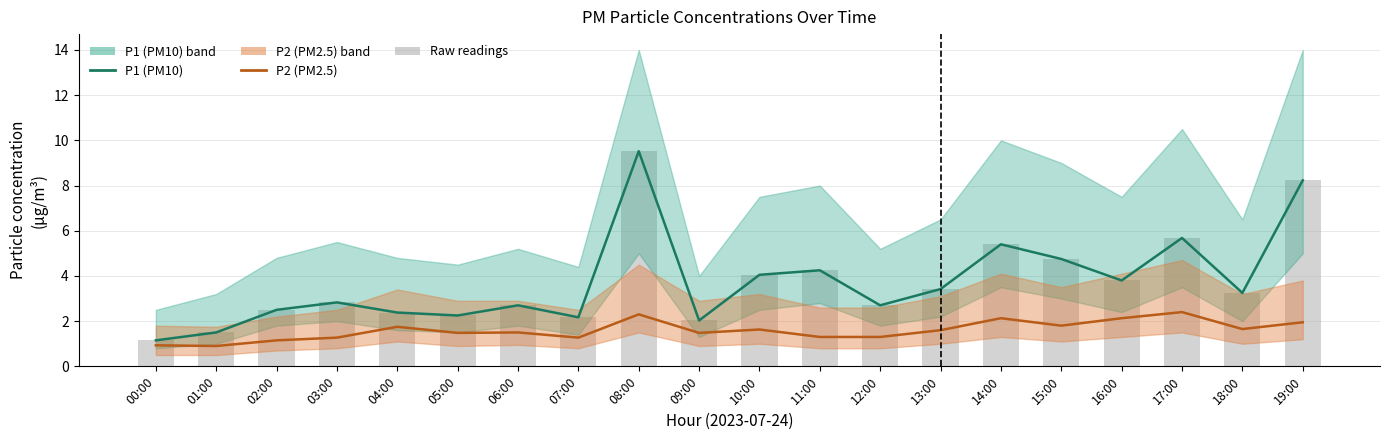

Which label corresponds to the largest value in the chart?

08:00